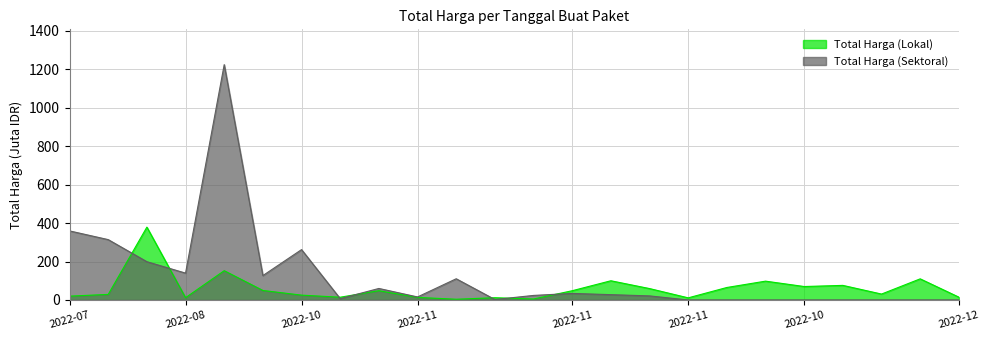

Is the value of Total Harga (Sektoral) at 2022-12-13 greater than the value of Total Harga (Lokal) at 2022-09-17?

No